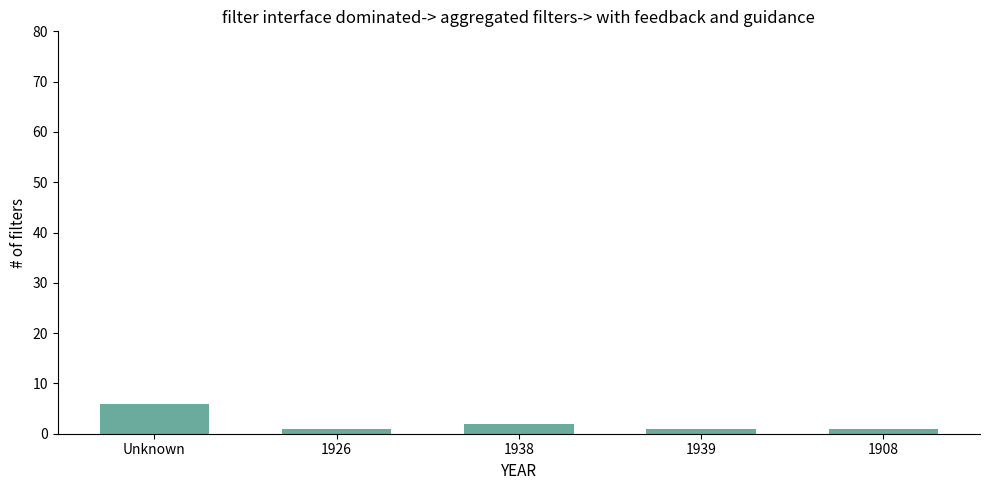

Are the bars grouped side by side (vs. stacked)?

No